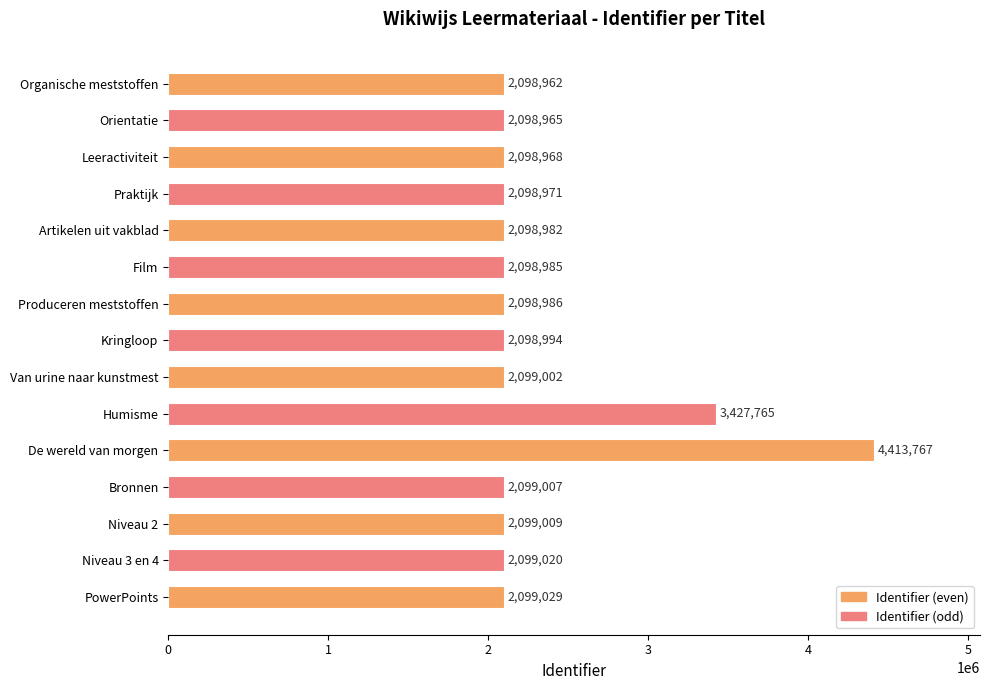

At which label is the value closest to 3256364?

Humisme